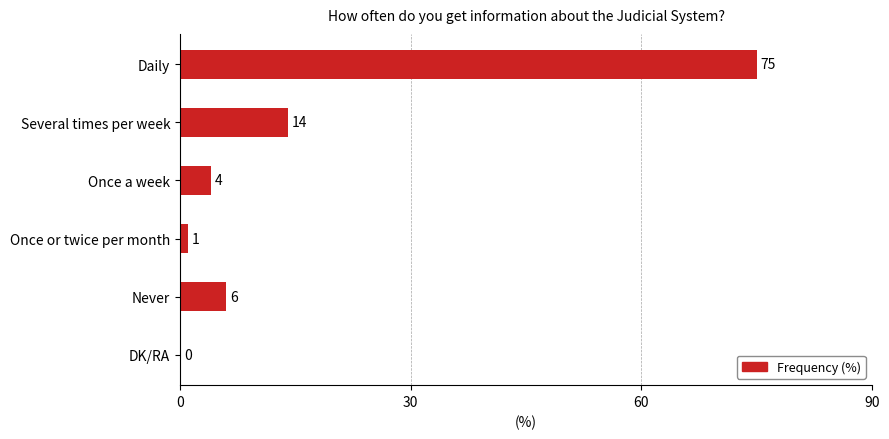

What is the sum of all values?

100